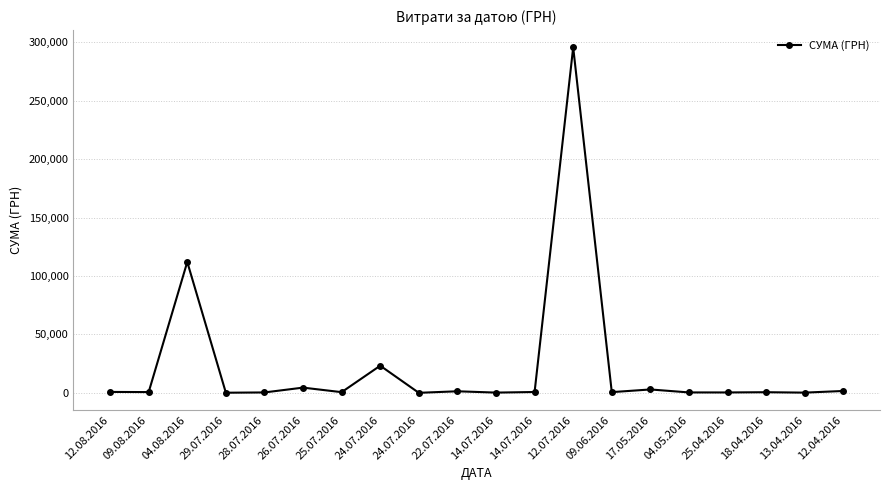

At which category does the chart reach its peak across all series?

12.07.2016